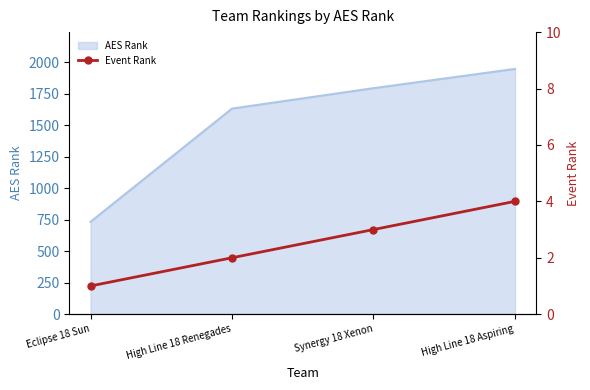

Where is AES Rank nearest to the value 1340?

High Line 18 Renegades